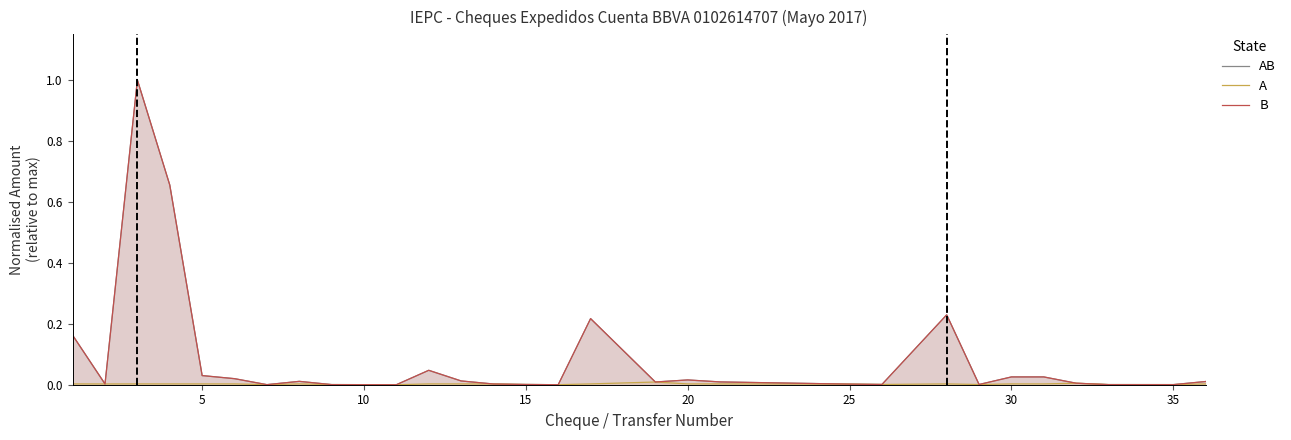

Which series has the largest range (max minus min)?

B